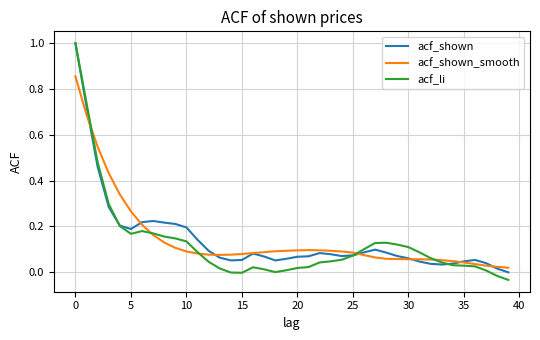

Which series has the widest spread of values?

acf_li